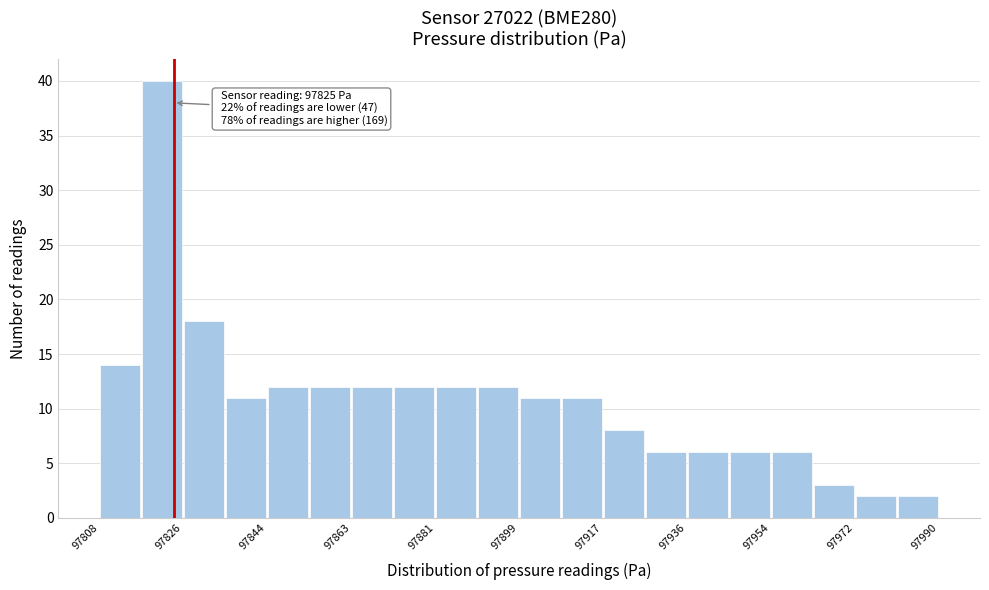

Over which range of the x-axis is the bar tallest?

97818 to 97826